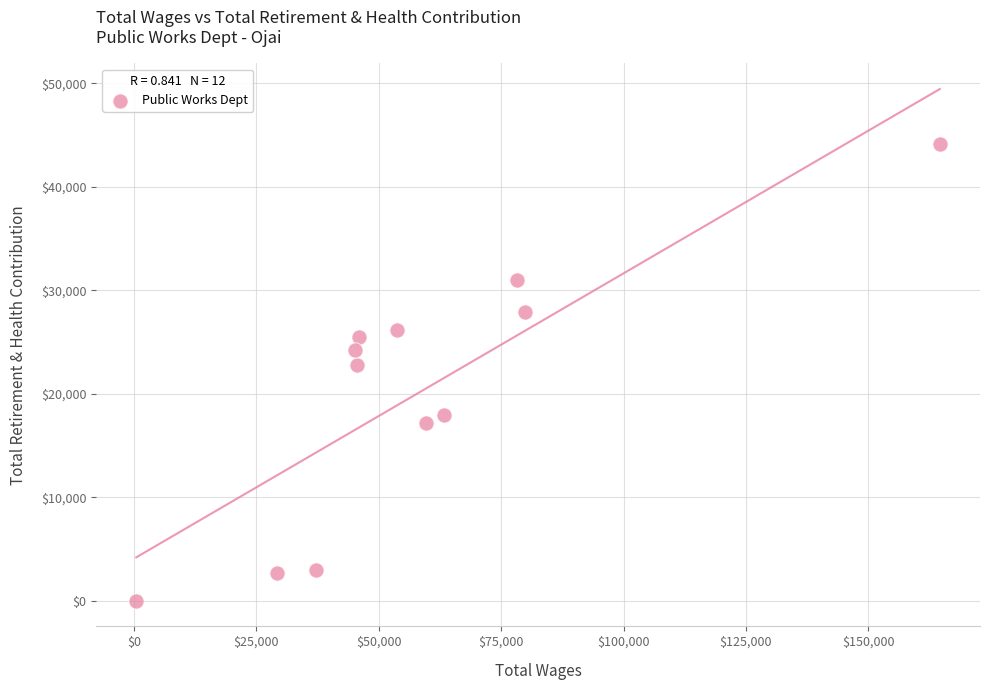

What is the average Y value?

20217